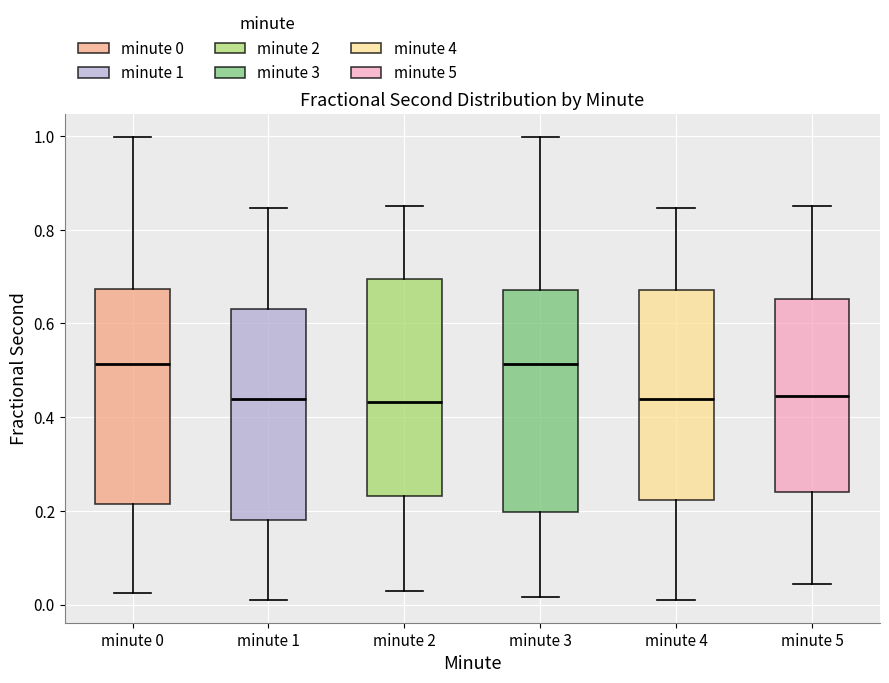

Reading left to right, transcribe this box plot: for each box, give where its median line is, the range the box spans, and where its two whiskers end, as read against the y-axis. The values are not printed on the chart, so give them approximately, as read against the axis.

minute 0: median 0.52, box 0.22 to 0.68, whiskers 0.02 to 1.00
minute 1: median 0.44, box 0.18 to 0.64, whiskers 0.02 to 0.84
minute 2: median 0.44, box 0.24 to 0.70, whiskers 0.02 to 0.84
minute 3: median 0.52, box 0.20 to 0.68, whiskers 0.02 to 1.00
minute 4: median 0.44, box 0.22 to 0.68, whiskers 0.02 to 0.84
minute 5: median 0.44, box 0.24 to 0.66, whiskers 0.04 to 0.84